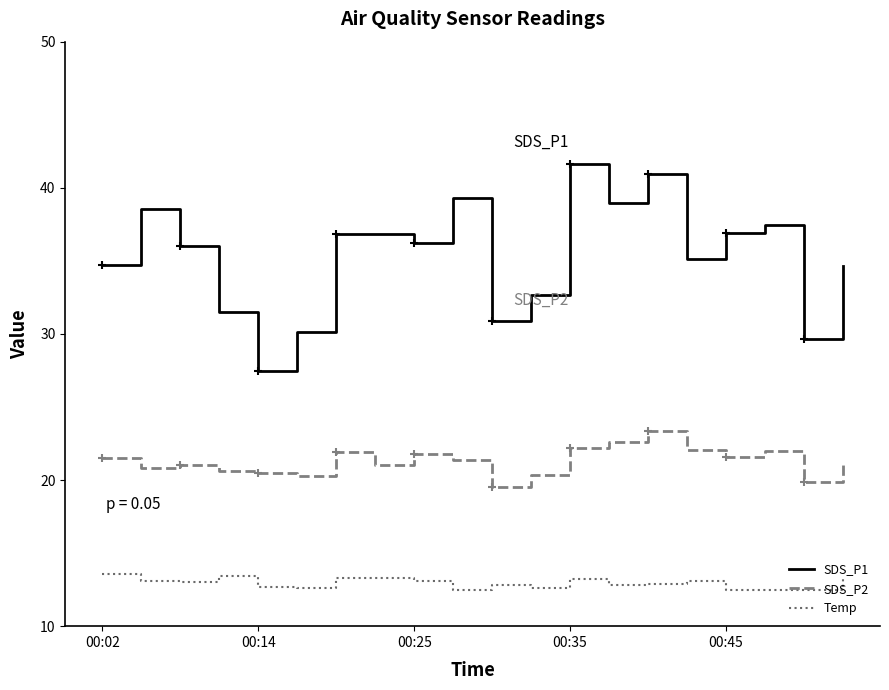

What is the minimum value for SDS_P1?

27.5